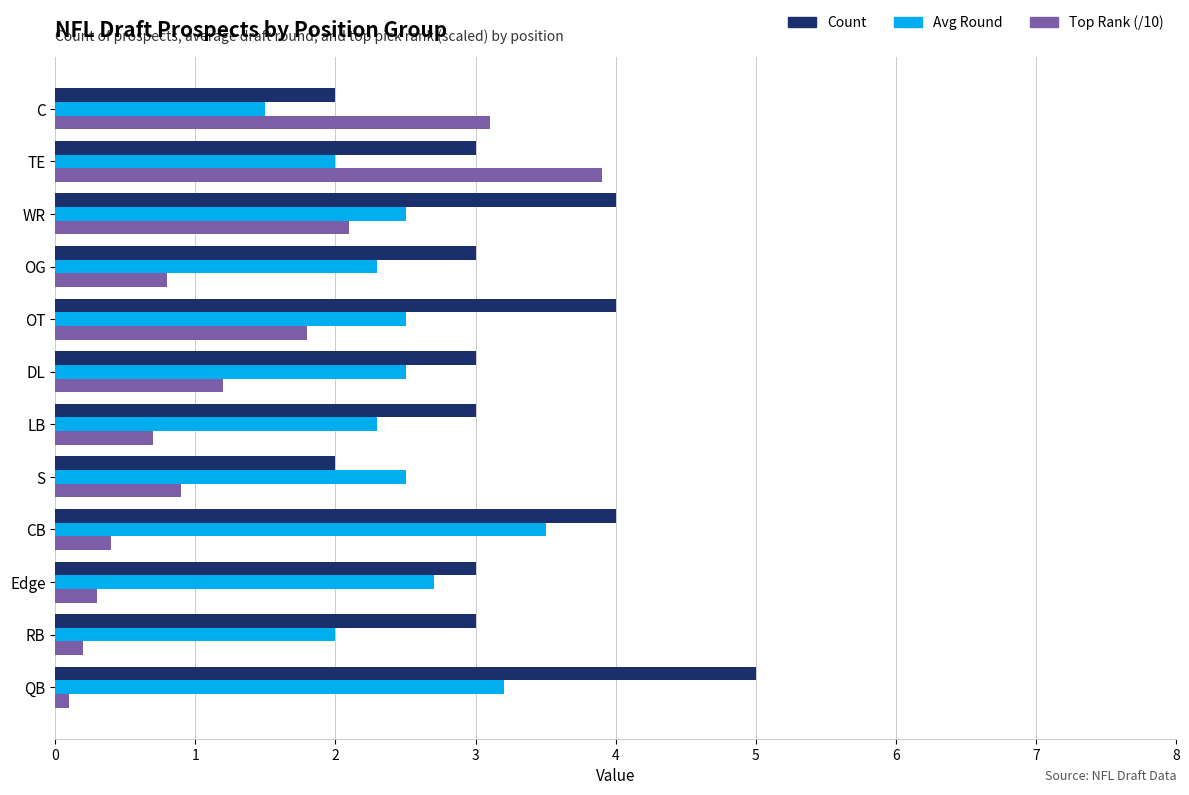

What is the approximate value of Top Rank (/10) at DL?

1.2